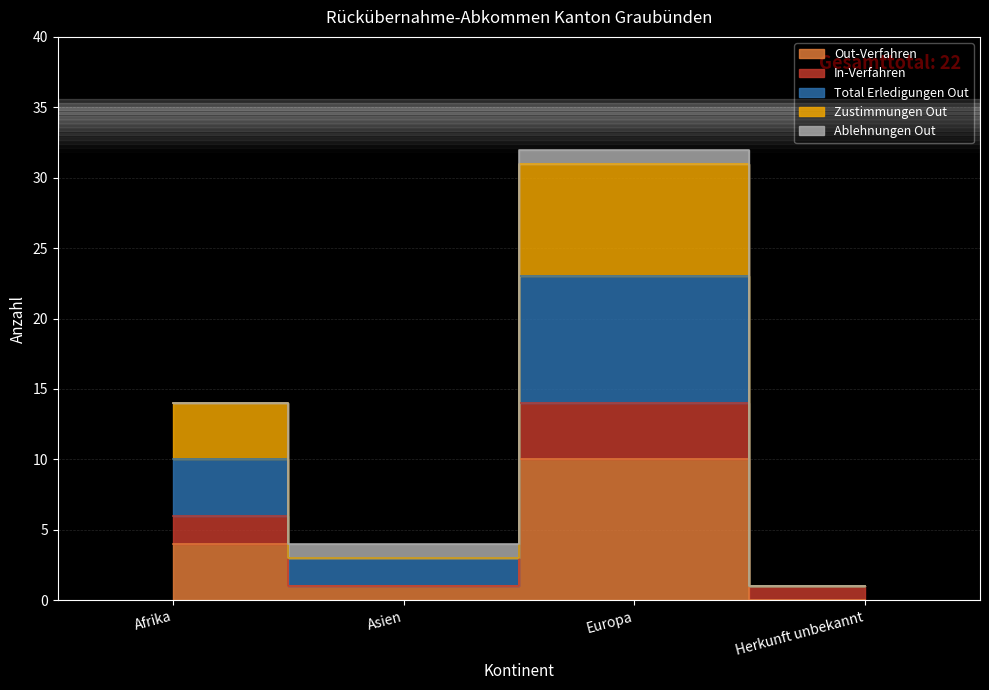

Is it true that Zustimmungen Out equals 12 at Europa?

False